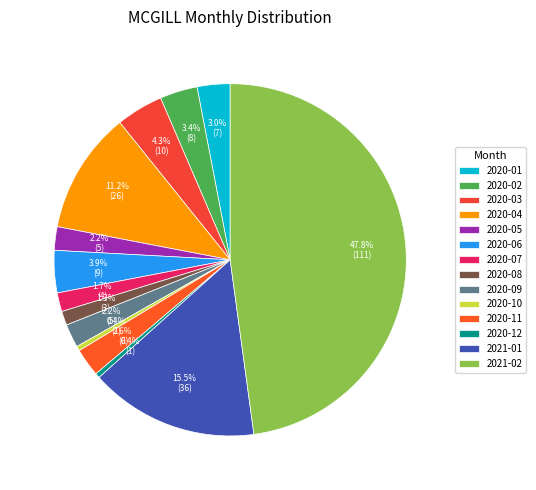

What percentage do 2021-02 and 2020-10 together represent?

48.3%